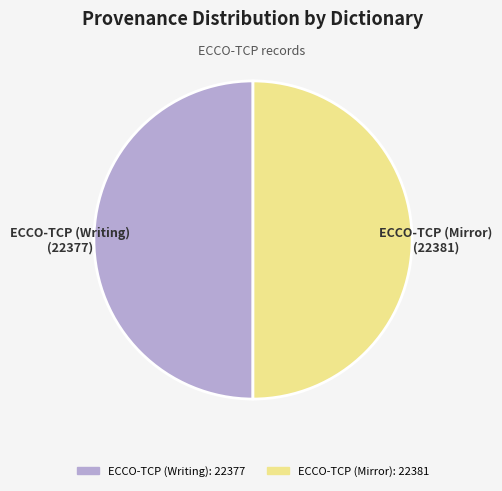

Approximately how many times larger is the value at ECCO-TCP (Mirror) compared to ECCO-TCP (Writing)?

1.0